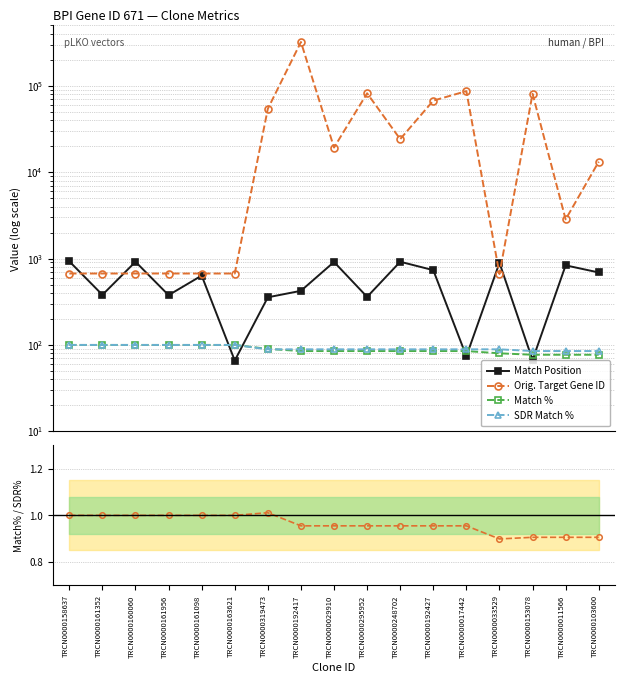

The SDR Match % series shows 142.7 at TRCN0000192427. True or false?

False